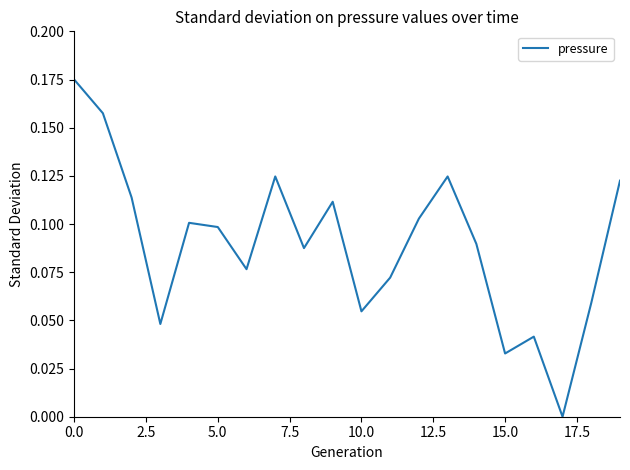

What is the difference between the second highest and minimum values?

0.2